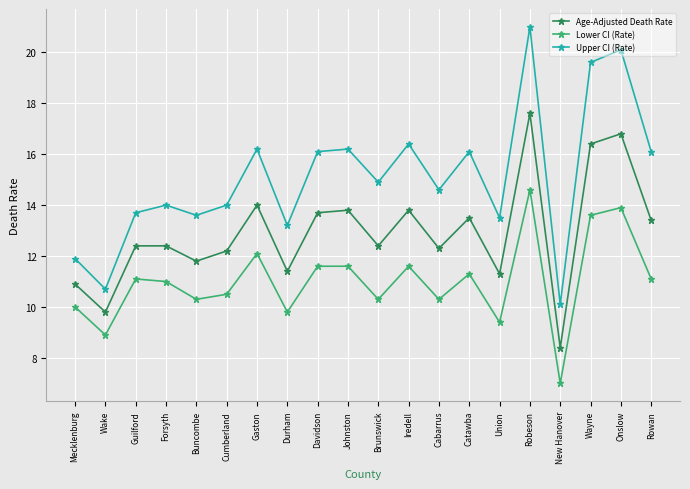

At which label does Age-Adjusted Death Rate first exceed 12?

Guilford